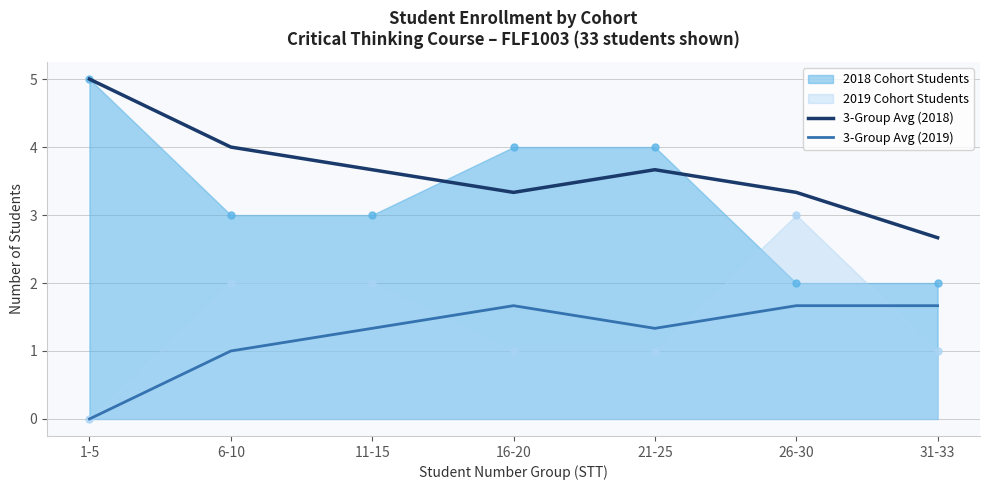

How many lines are shown in the chart?

2